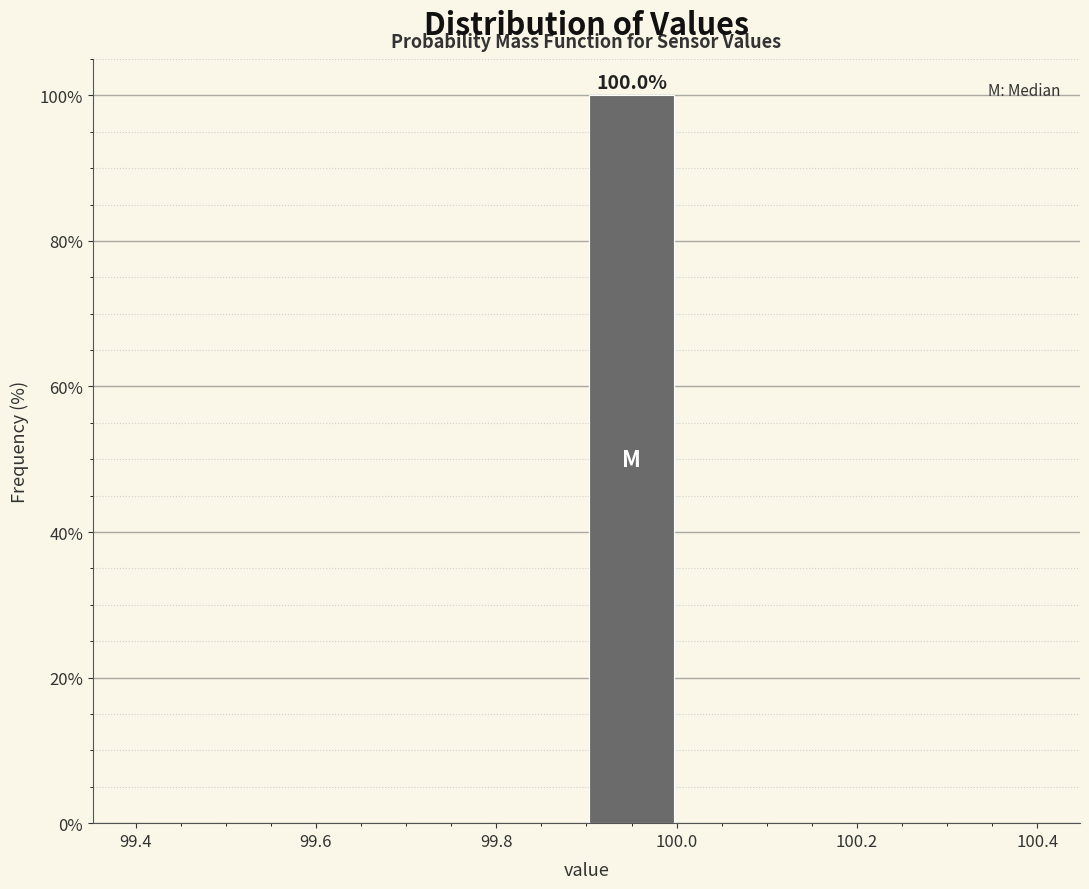

Which range on the x-axis has the tallest bar?

99.9 to 100.0